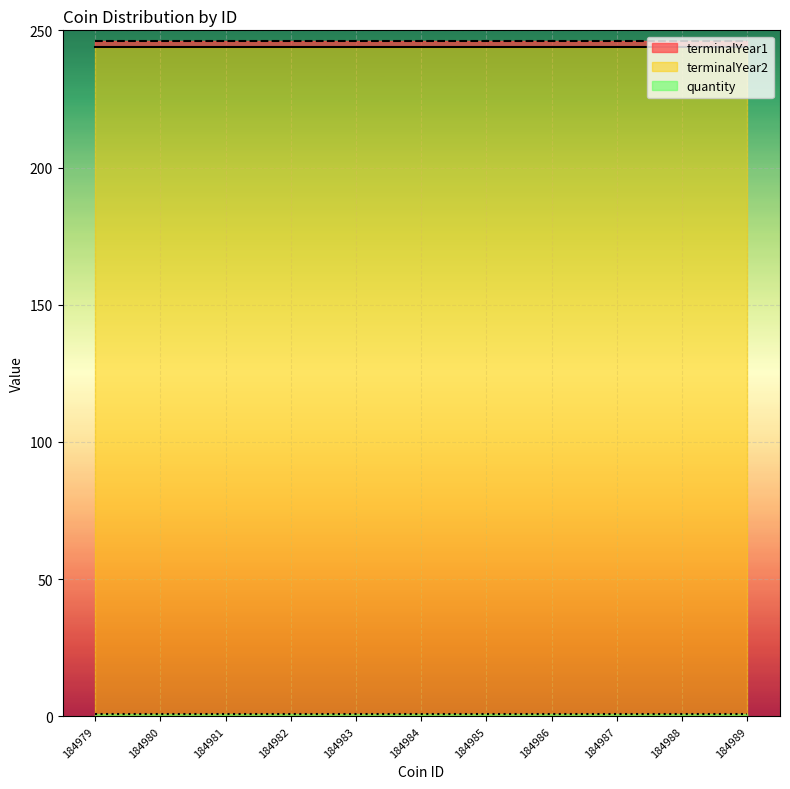

True or false: quantity has more than 0 interior local peaks.

False